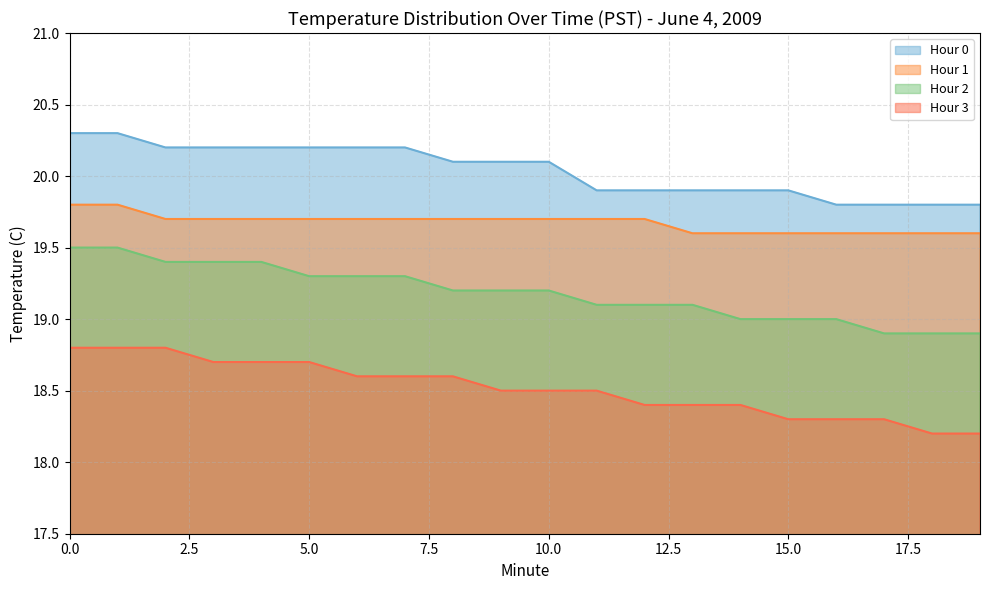

Does the chart display data point markers on the line(s)?

No